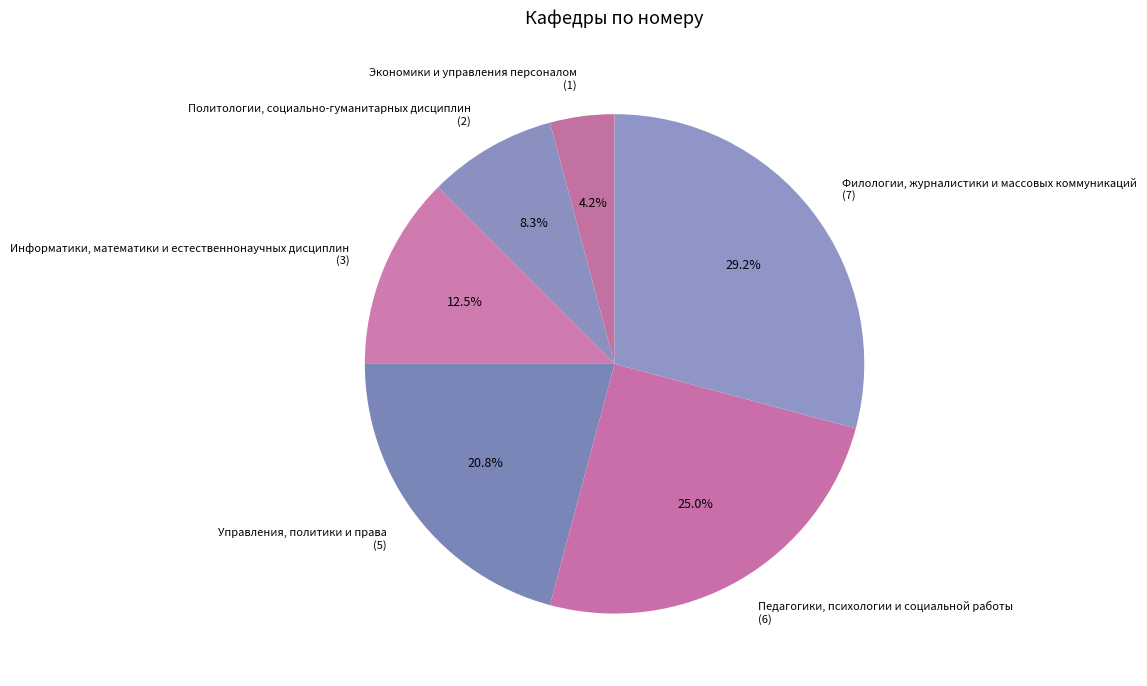

Is it true that Педагогики, психологии и социальной работы is 25% of the pie?

True